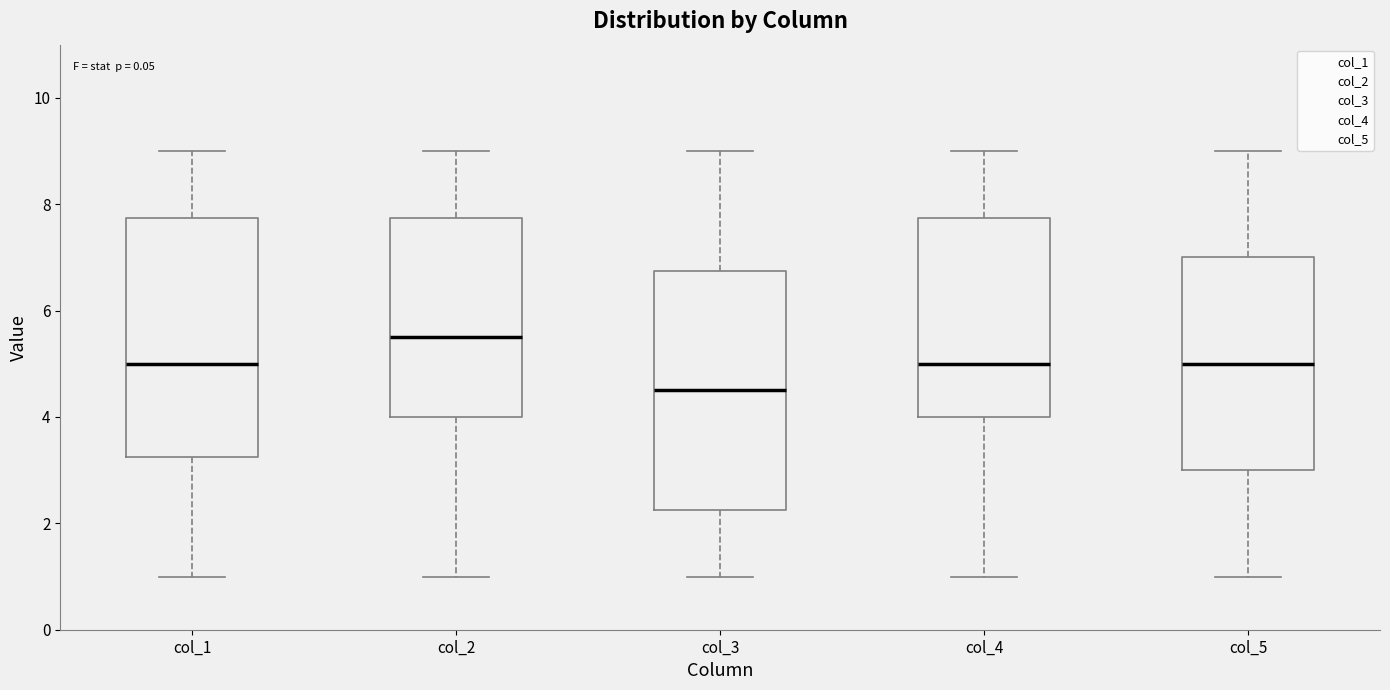

Where is the upper edge of the box for col_4 on the y-axis? The values are not printed on the chart, so give them approximately, as read against the axis.

7.8